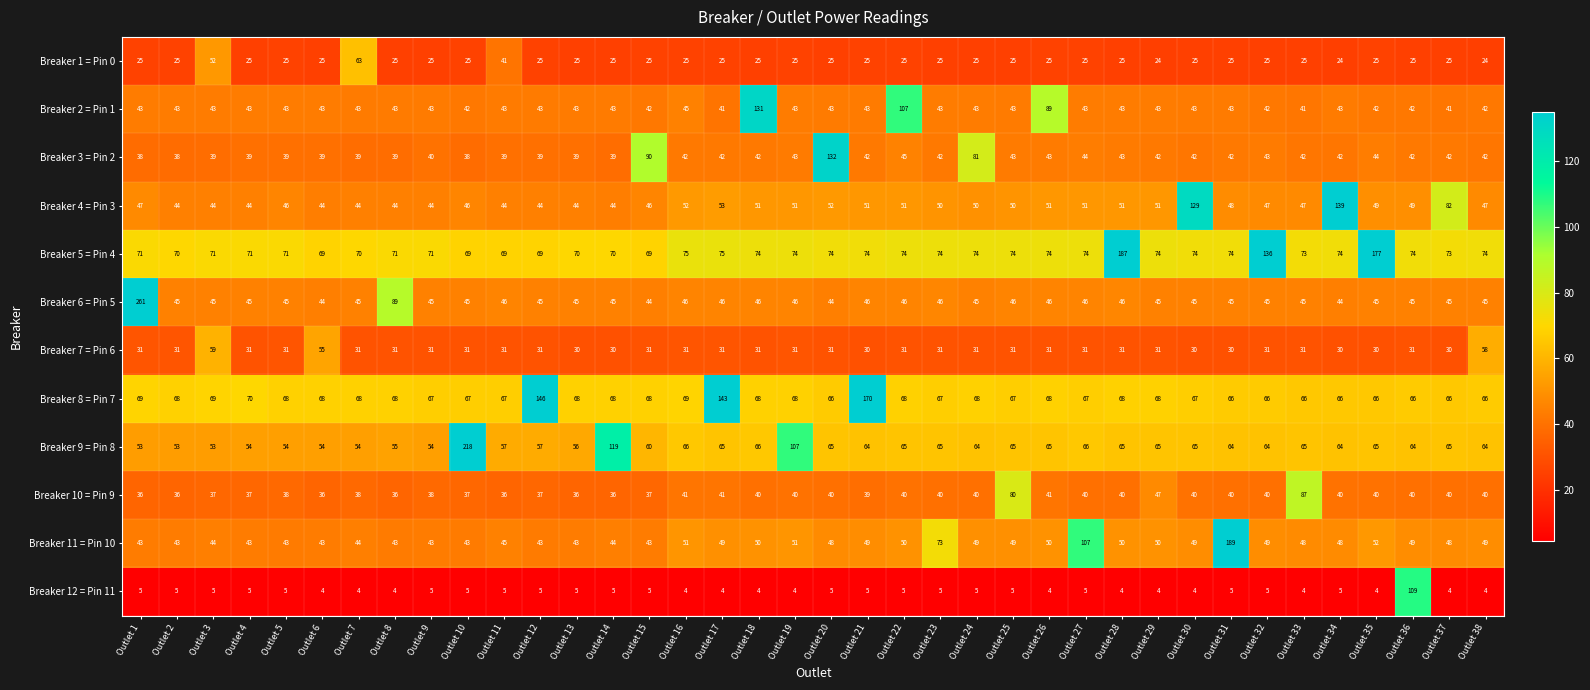

What is the total value across all series at Outlet 22?

607